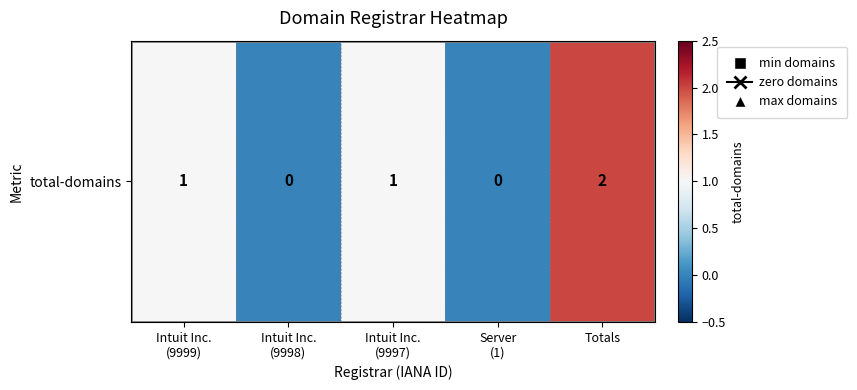

How many data points does each series have?

5